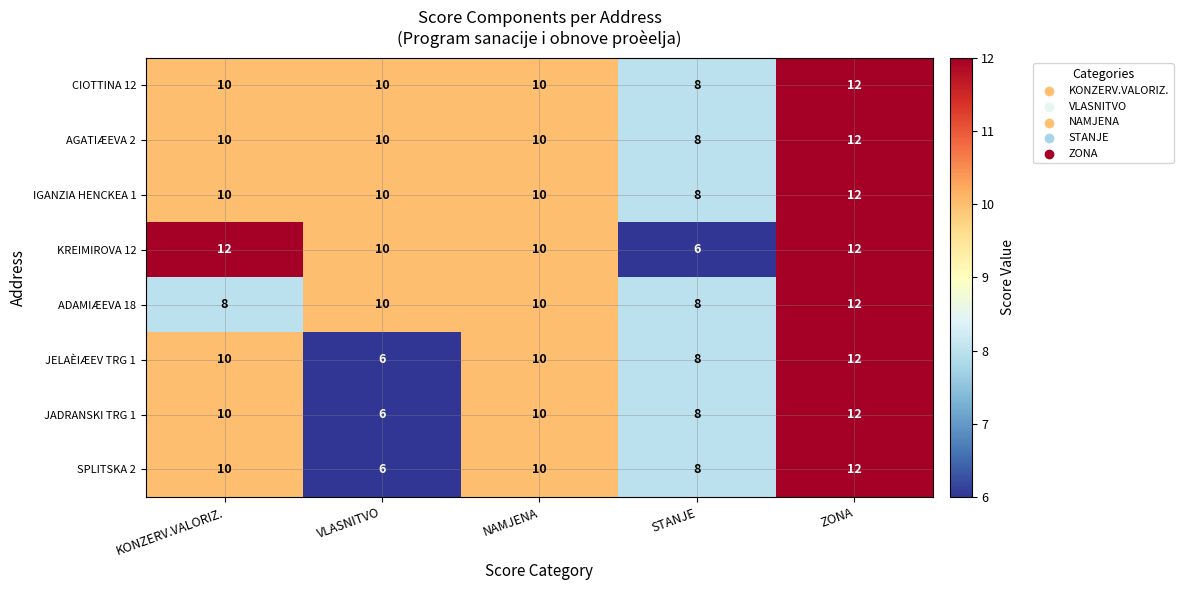

Read the KREIMIROVA 12 value at VLASNITVO.

10